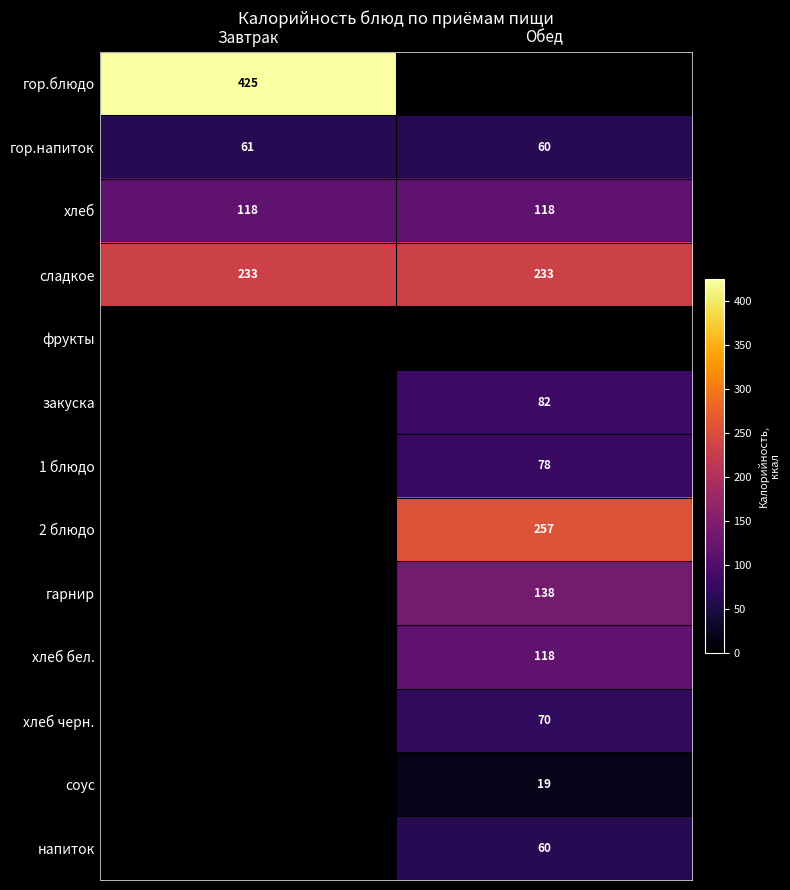

Count the number of categories in the chart.

2